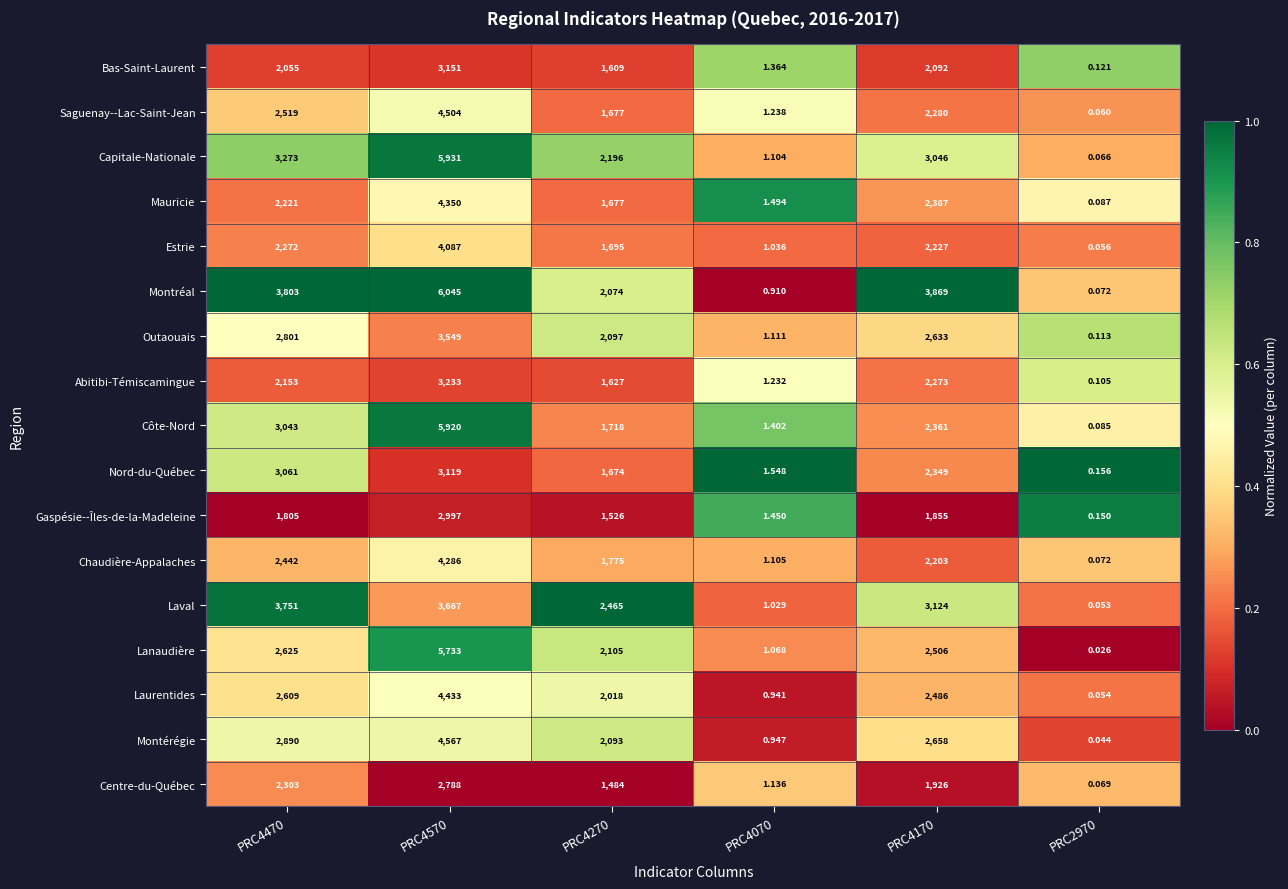

Which series changed the most between PRC4070 and PRC2970?

Mauricie